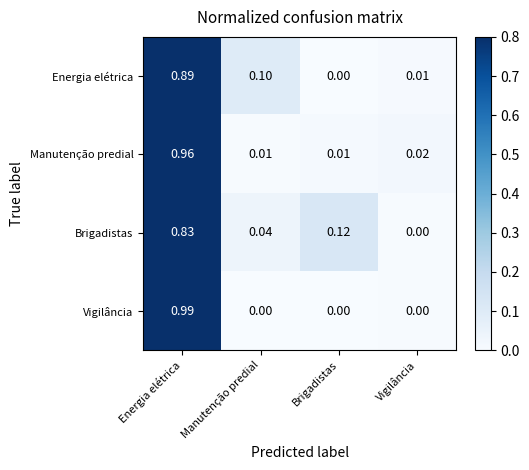

Is the value of Manutenção predial at Vigilância greater than the value of Brigadistas at Vigilância?

Yes